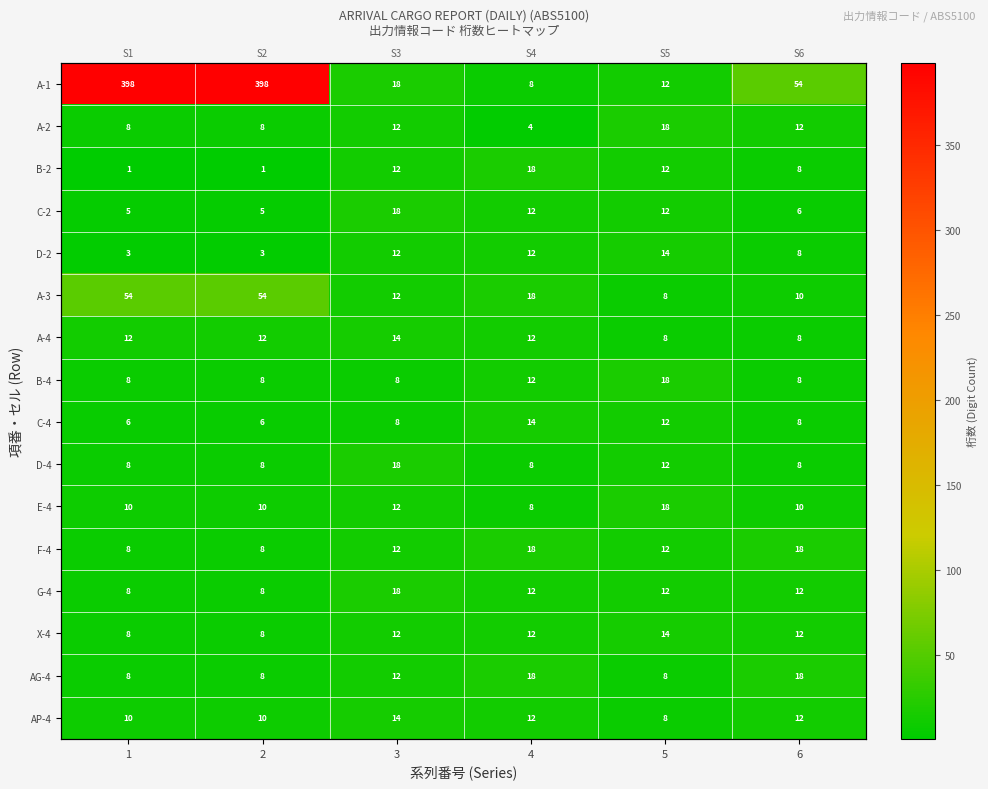

List the labels in order of A-2 value, smallest first.

4, 1, 2, 3, 6, 5